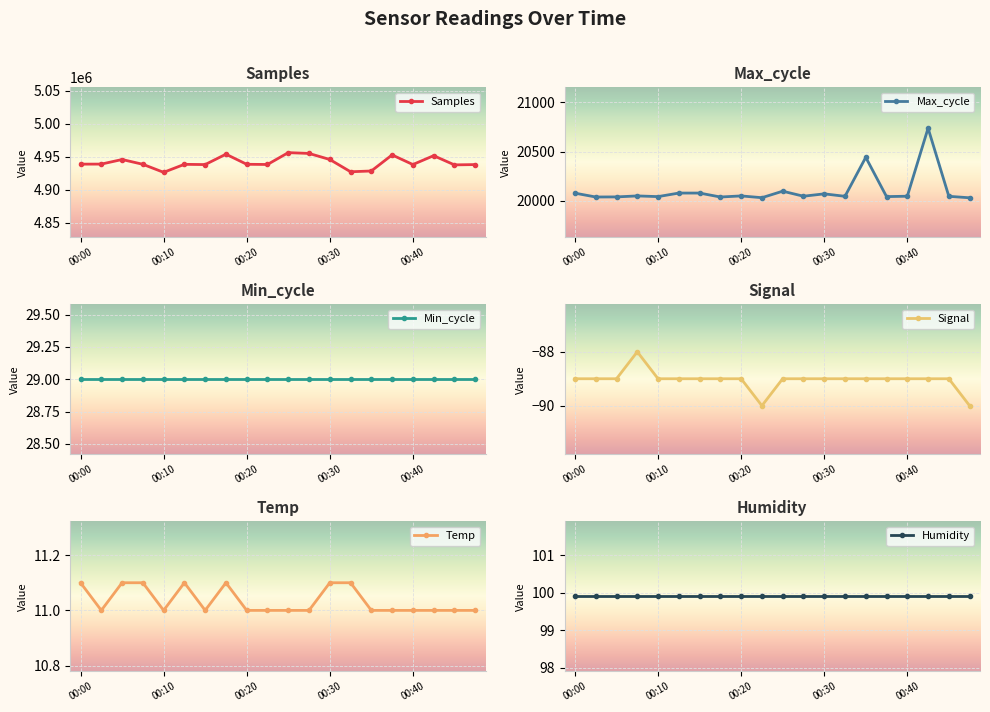

The value of Samples at 00:00 is 4938829. True or false?

True